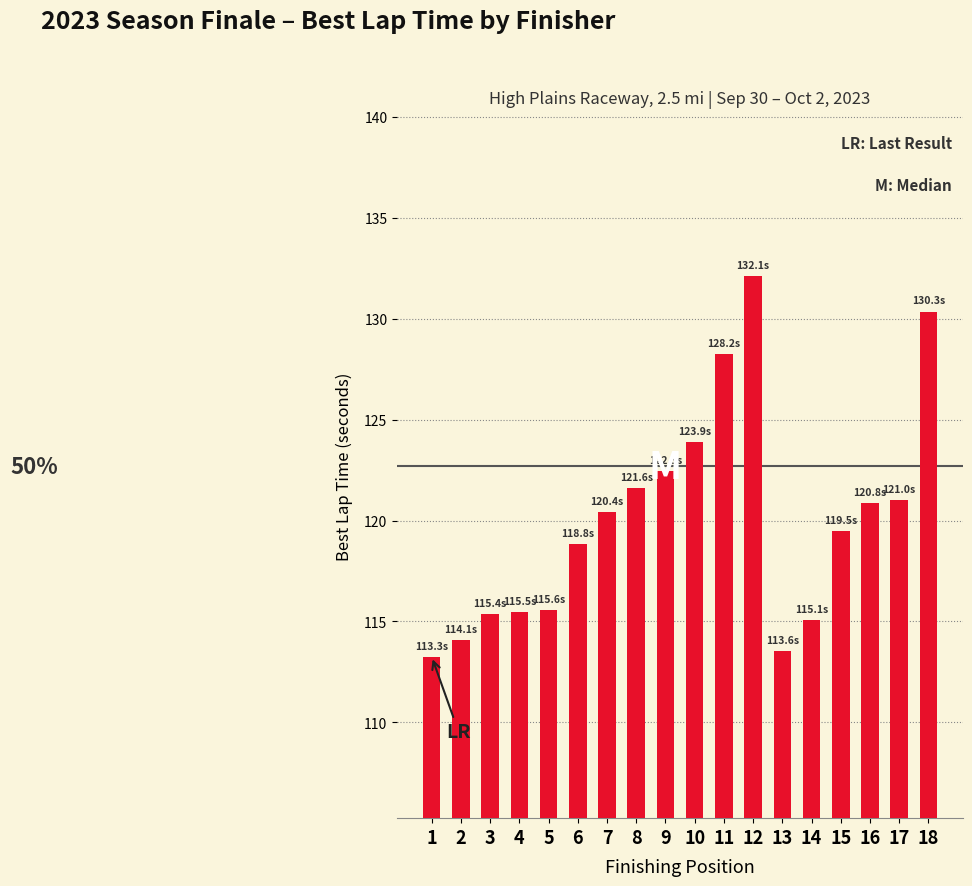

Which label corresponds to the largest value in the chart?

12